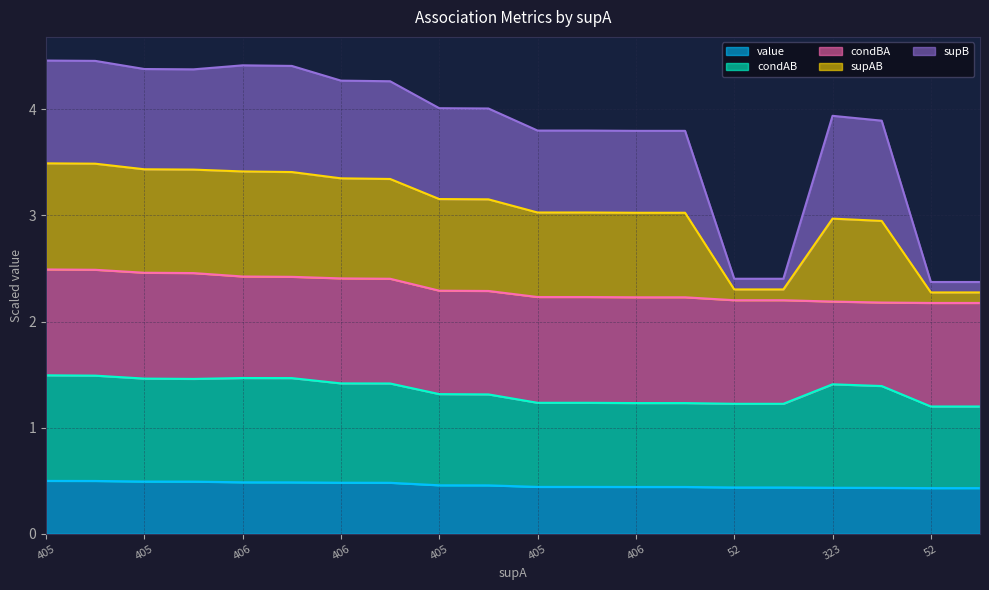

At which label does condAB reach its minimum?

52